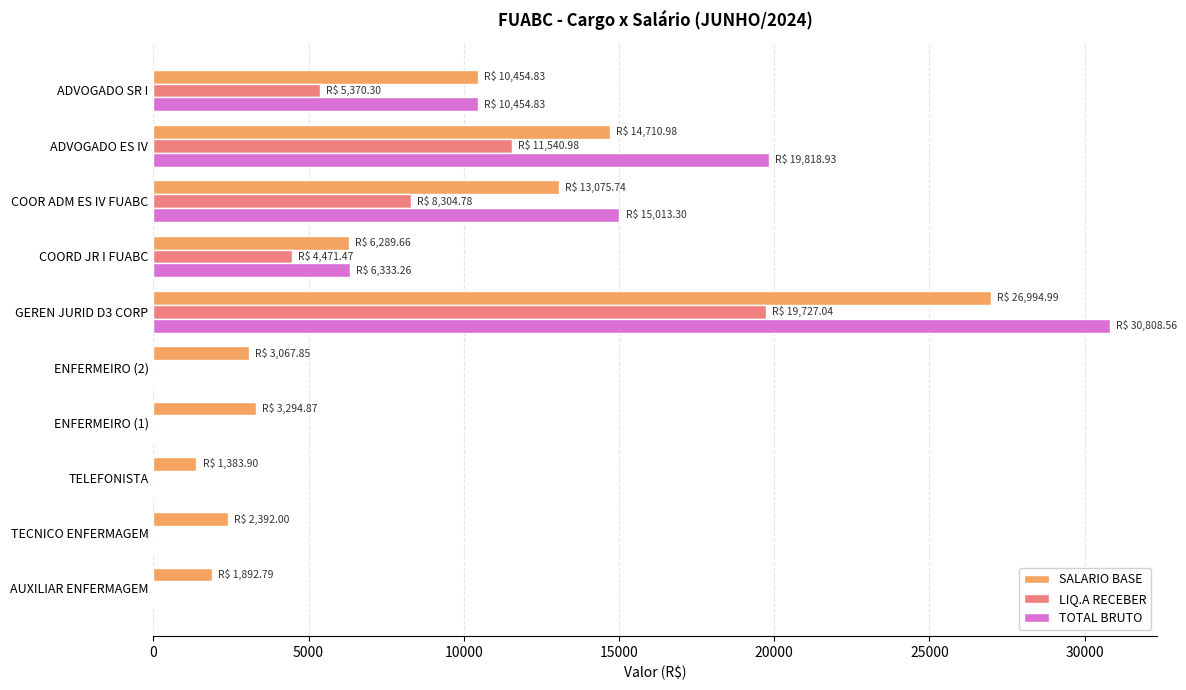

At which label is SALARIO BASE closest to 14189?

ADVOGADO ES IV